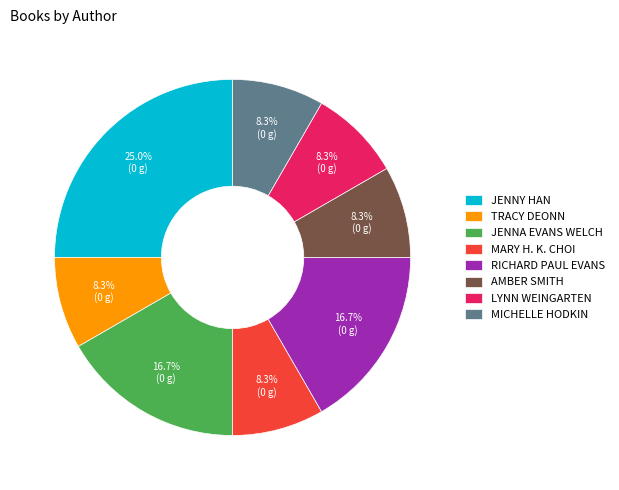

Is there a majority slice in this chart?

No